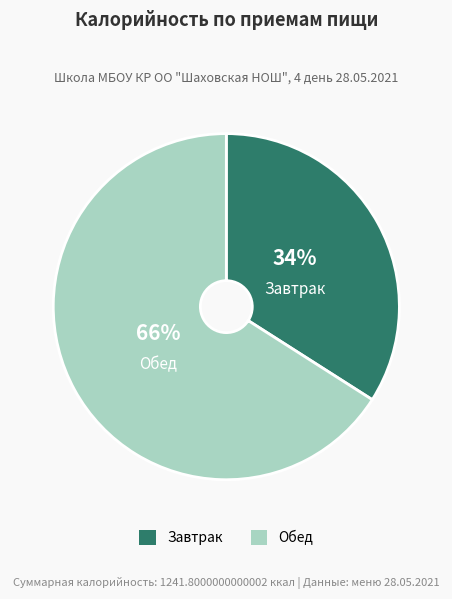

True or false: Завтрак accounts for 34% of the total.

True